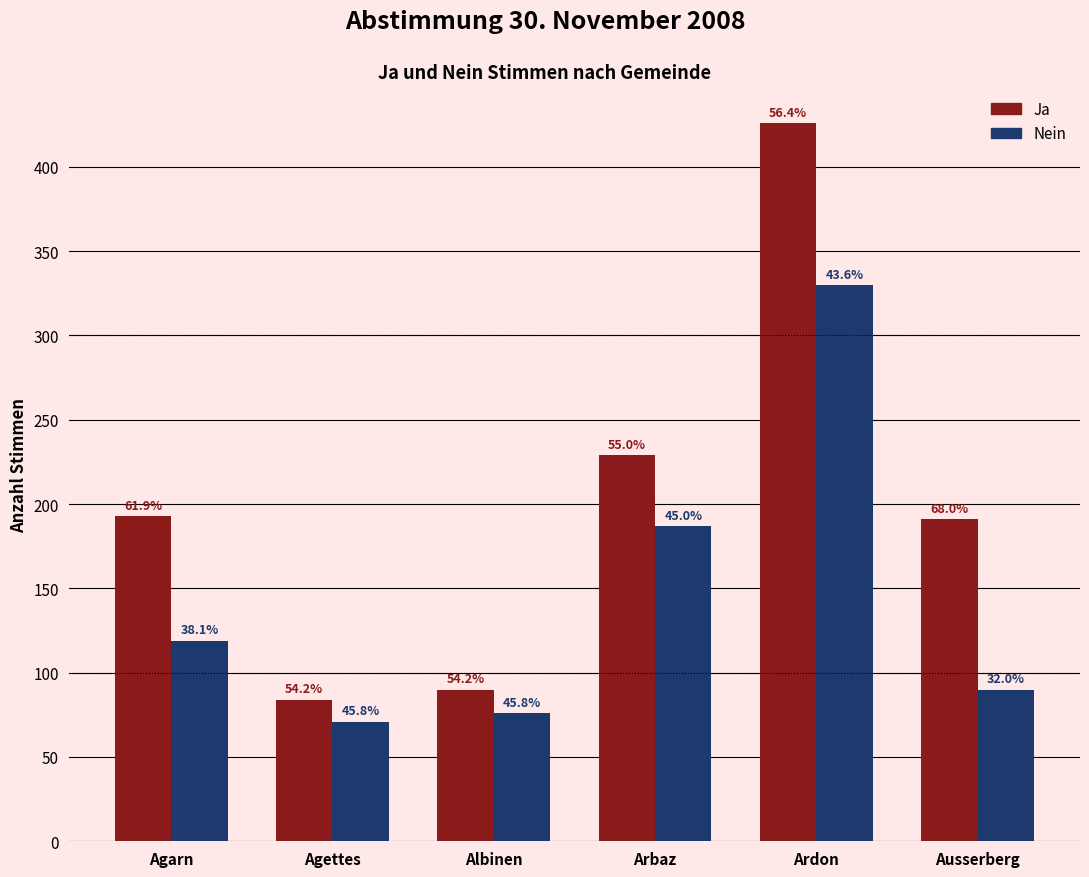

What is the spread (max minus min) of values at Ausserberg?

101